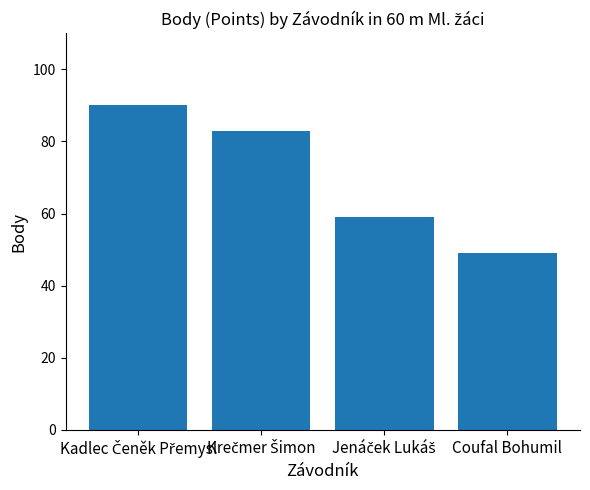

How many data points are less than 83?

2